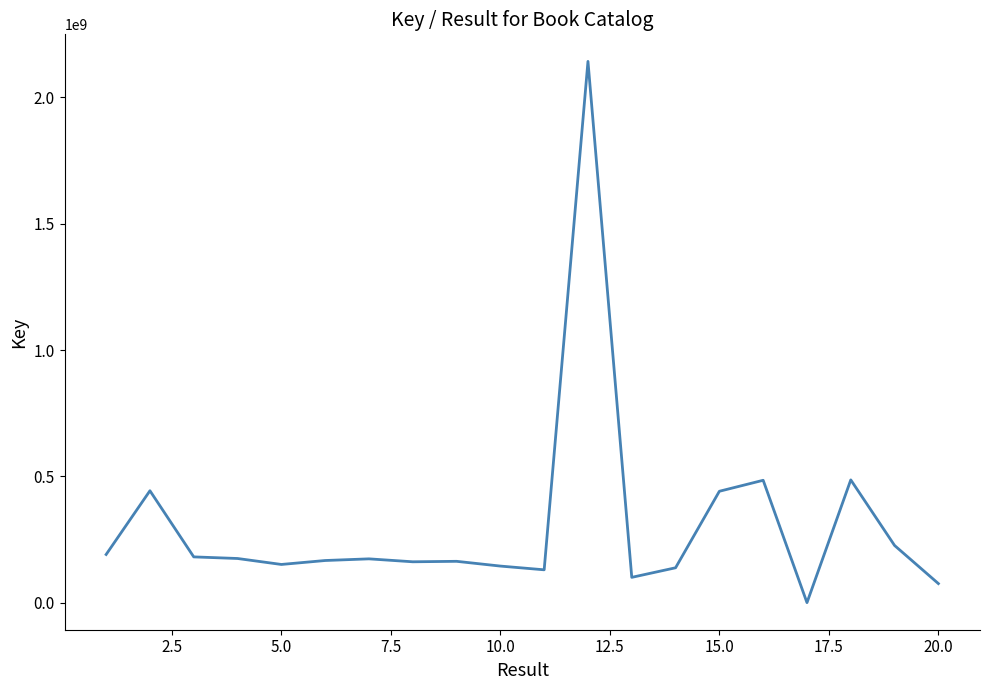

Is this an area chart (filled region under the line)?

No